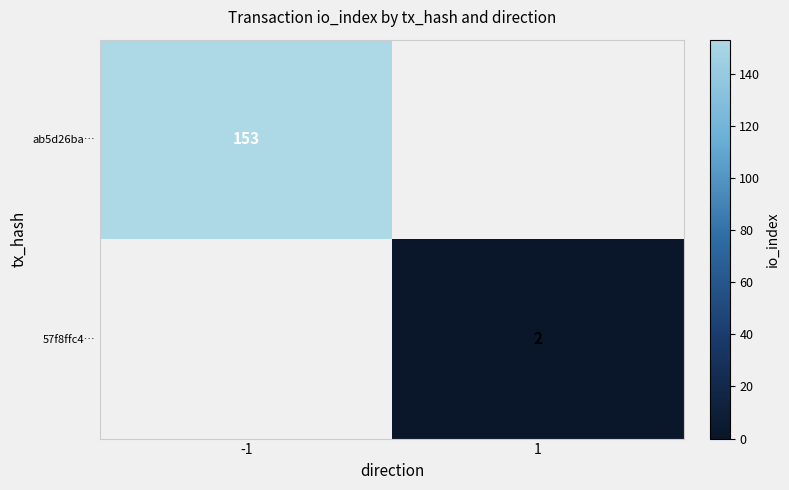

The 57f8ffc4… series shows 3 at 1. True or false?

False